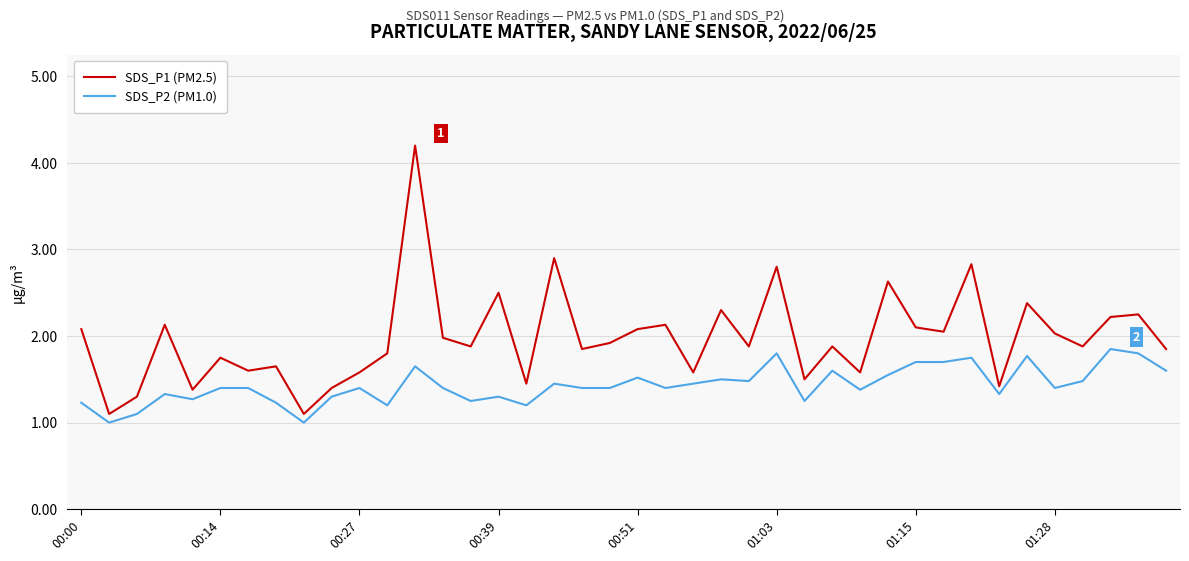

What is the minimum value for SDS_P2 (PM1.0)?

1.0